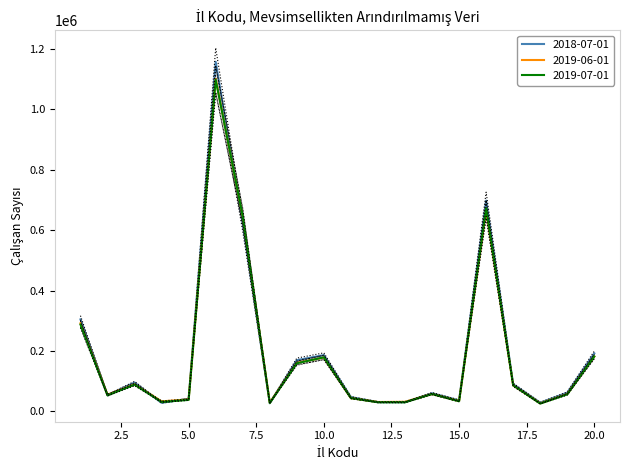

Is this an area chart (filled region under the line)?

No